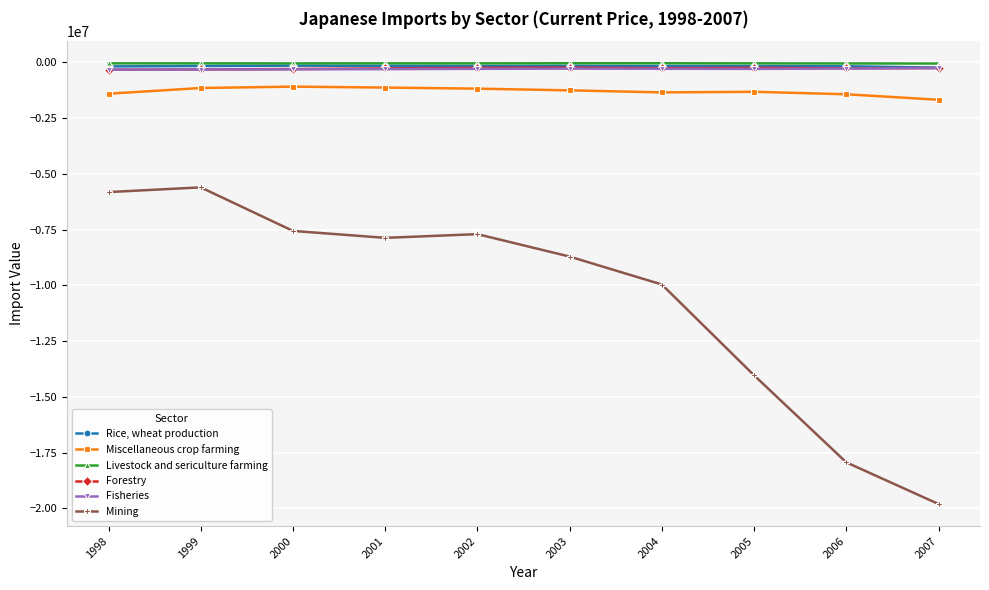

Does the chart have visible grid lines?

Yes